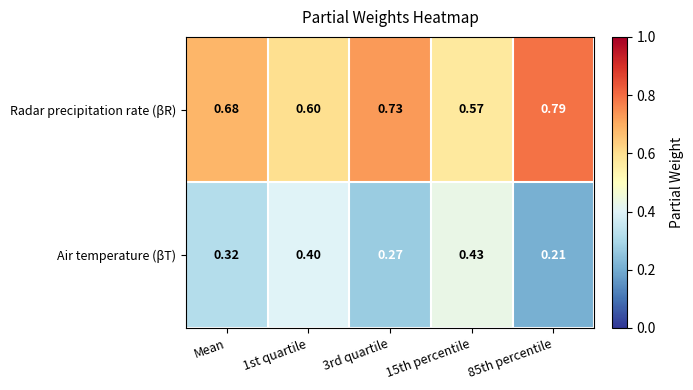

Rank the series by their maximum value, from highest to lowest.

Radar precipitation rate (βR), Air temperature (βT)